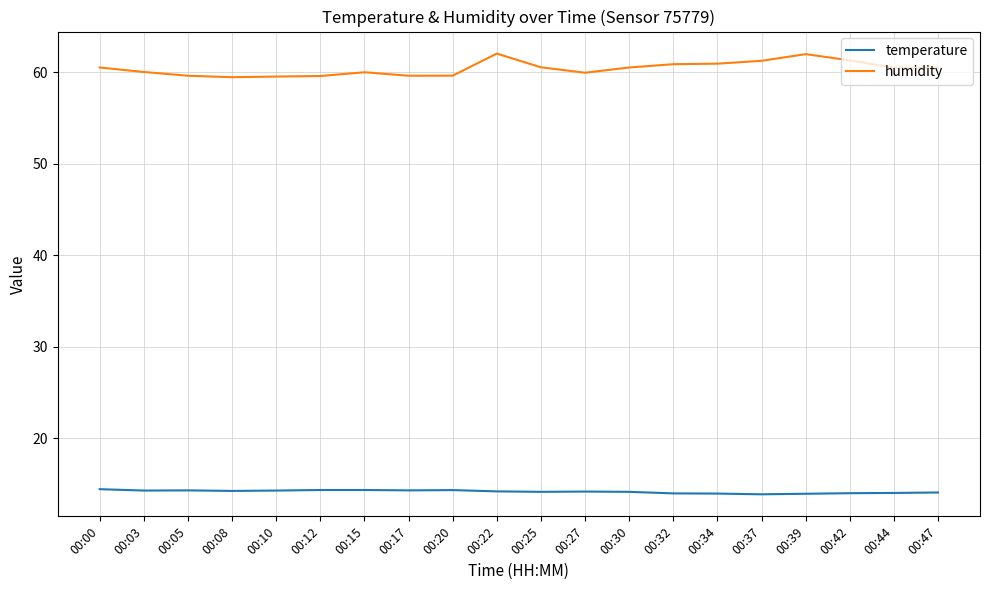

At how many categories does at least one series exceed 51?

20